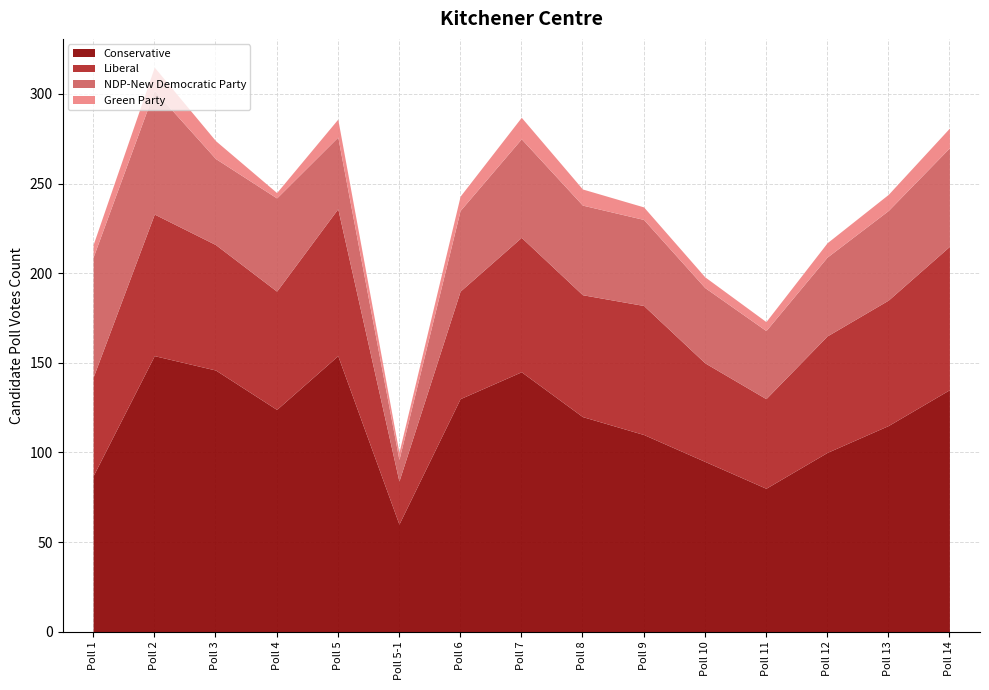

List the series in order of their peak value, lowest first.

Green Party, NDP-New Democratic Party, Liberal, Conservative